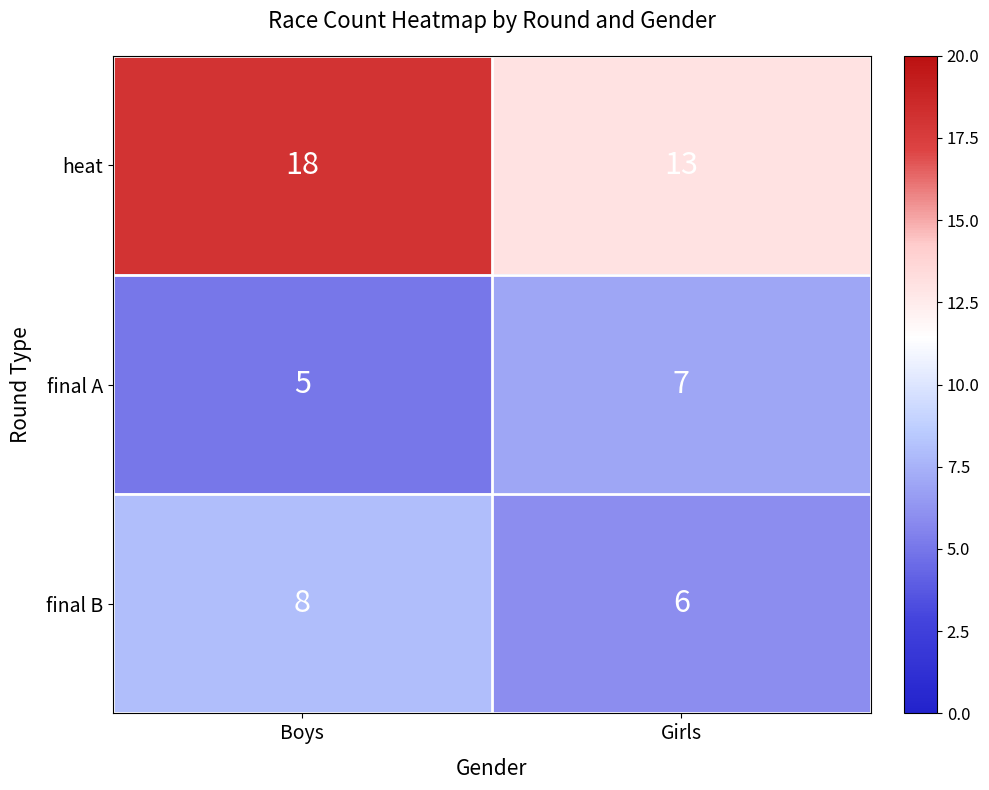

What is the average value of the final A series?

6